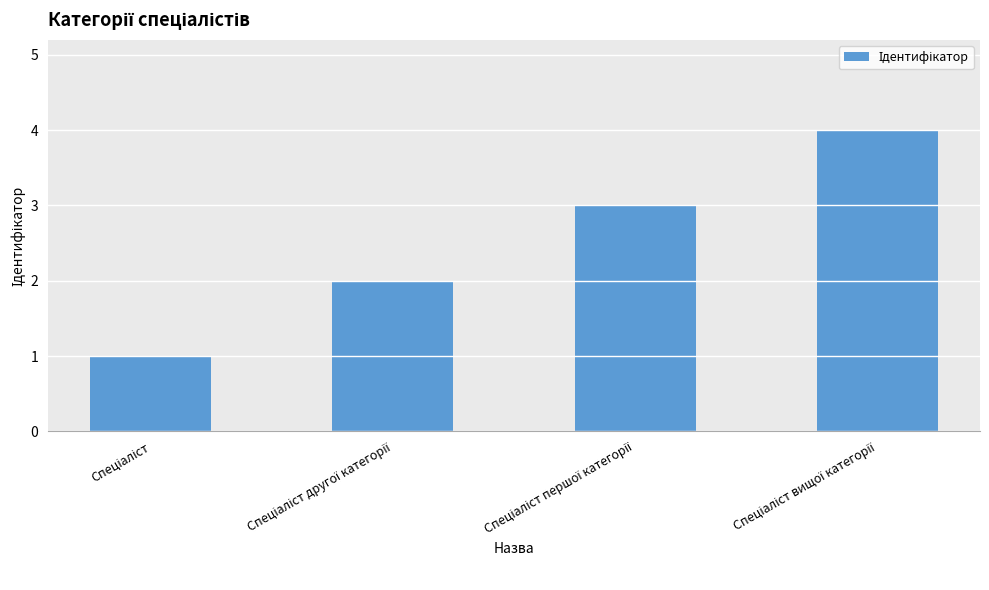

What is the greatest value displayed?

4